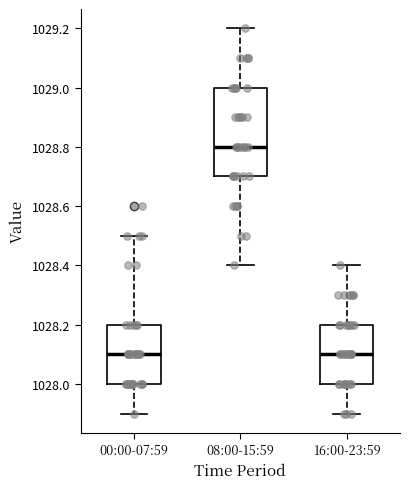

Which box has the highest median line?

08:00-15:59